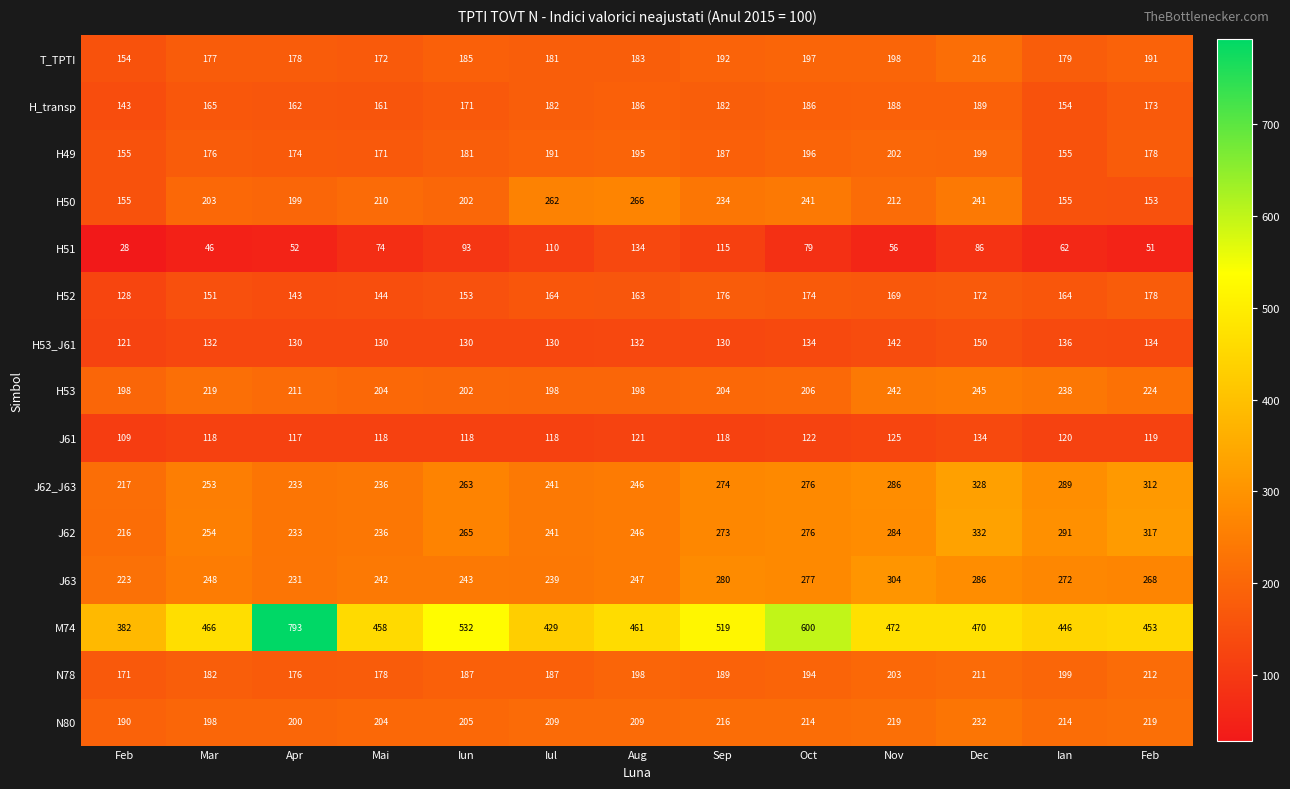

Which has a higher value, Iun or Dec?

Dec